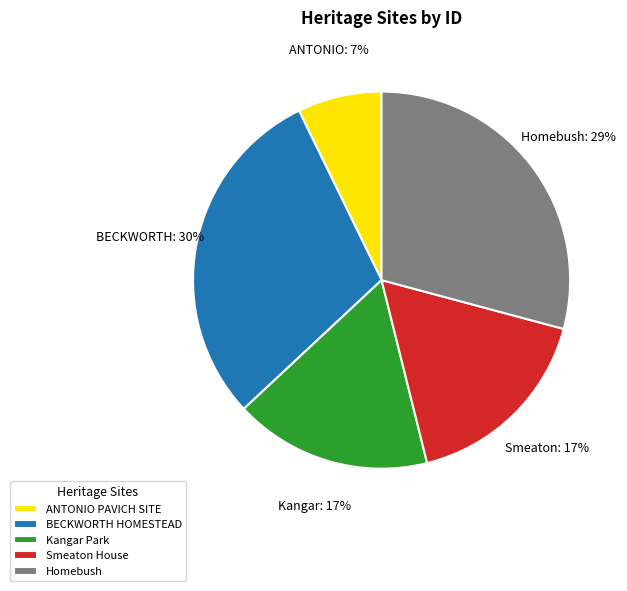

To the nearest percent, what is the combined percentage of ANTONIO PAVICH SITE and Homebush?

36%